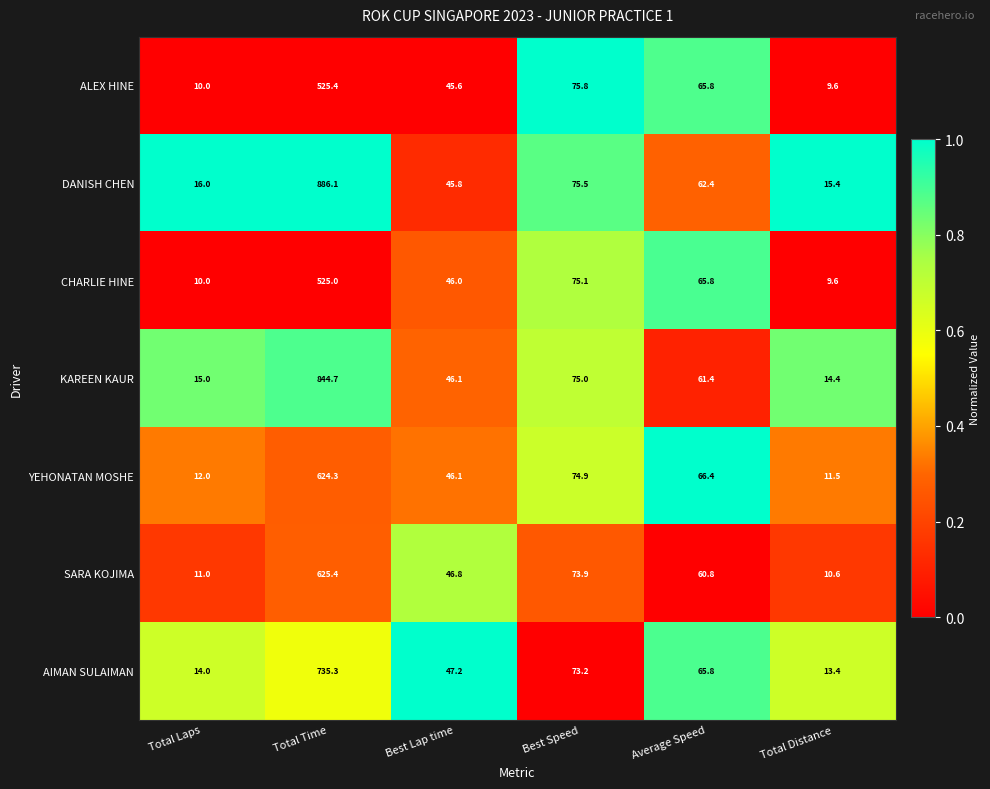

At which label does KAREEN KAUR reach its minimum?

Total Distance